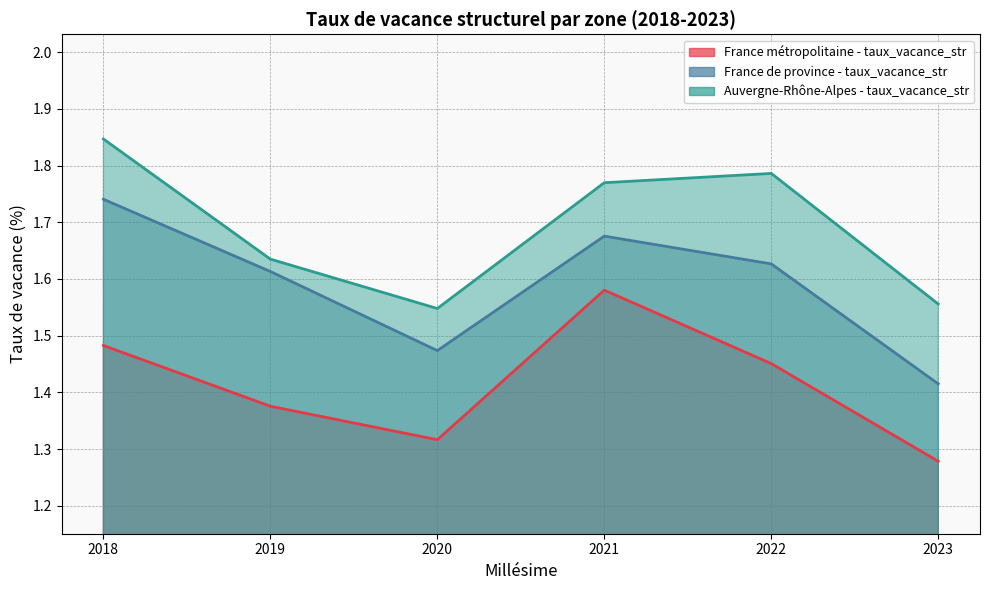

Reading right to left, extract all data points from this chart.

France métropolitaine - taux_vacance_str: 1.3	1.5	1.6	1.3	1.4	1.5
France de province - taux_vacance_str: 1.4	1.6	1.7	1.5	1.6	1.7
Auvergne-Rhône-Alpes - taux_vacance_str: 1.6	1.8	1.8	1.5	1.6	1.8